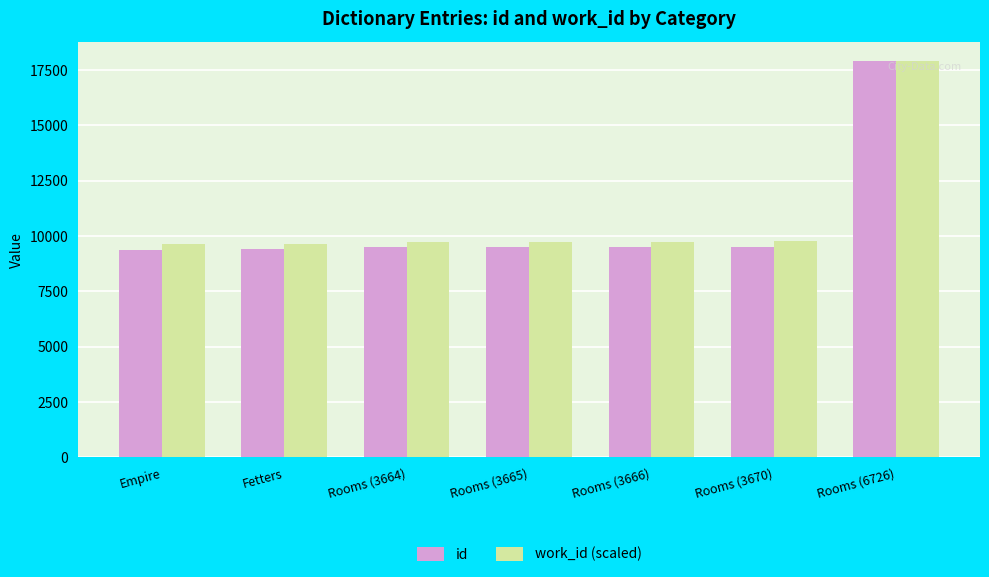

Which series has the widest spread of values?

id